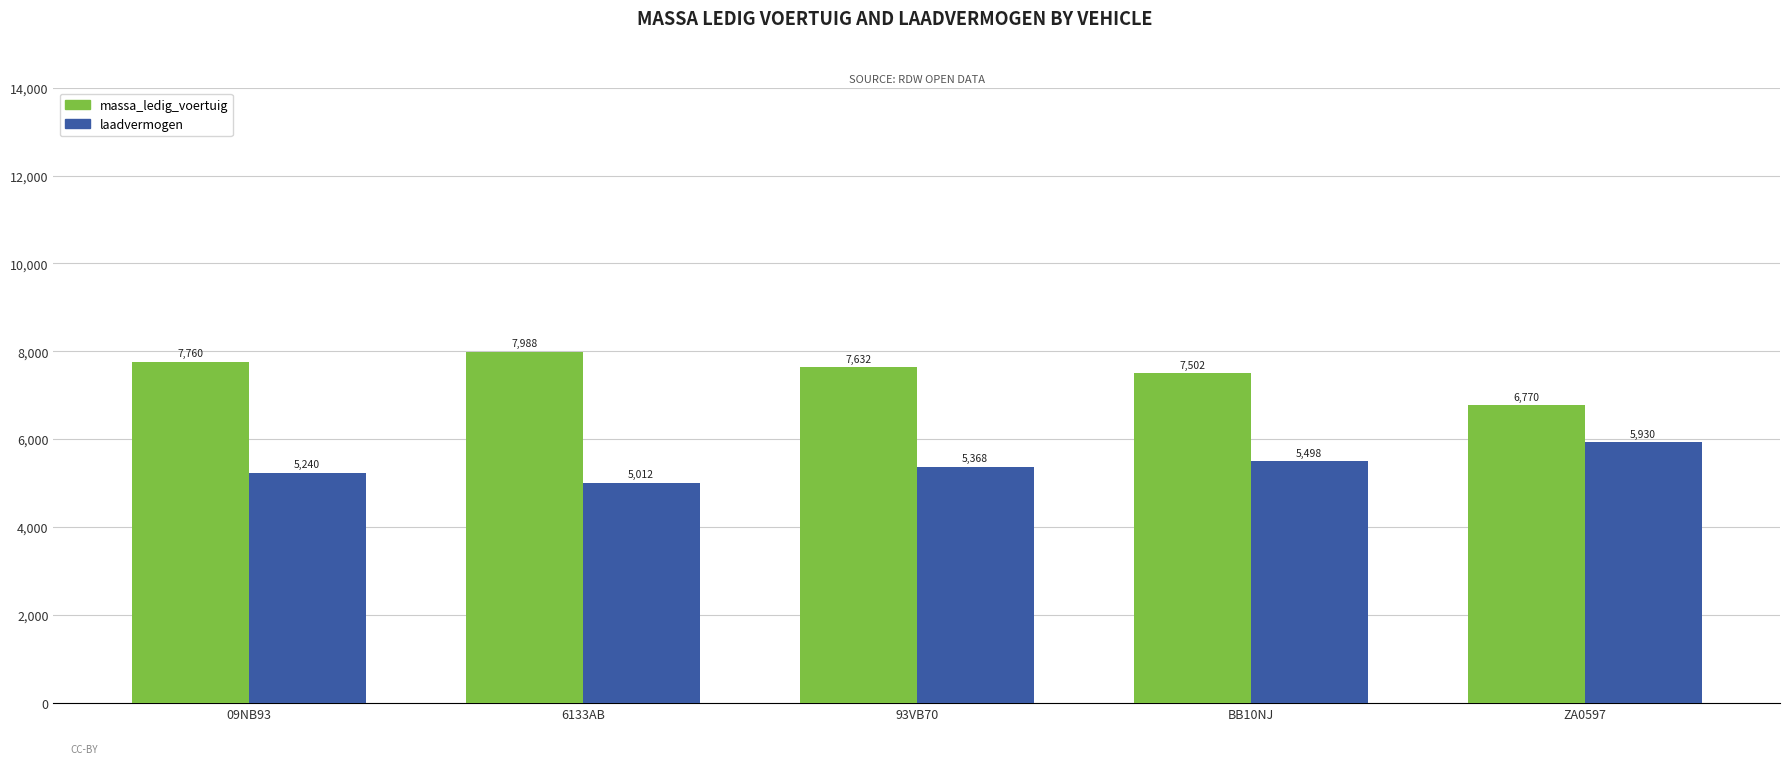

What is the spread (max minus min) of values at 09NB93?

2520